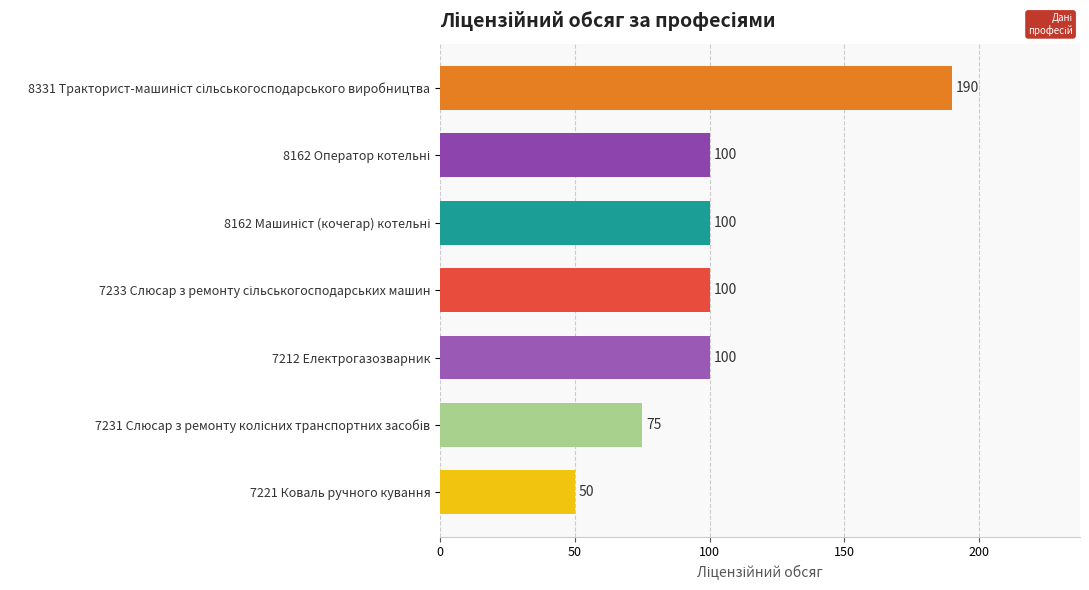

What is the difference between the maximum and minimum values?

140